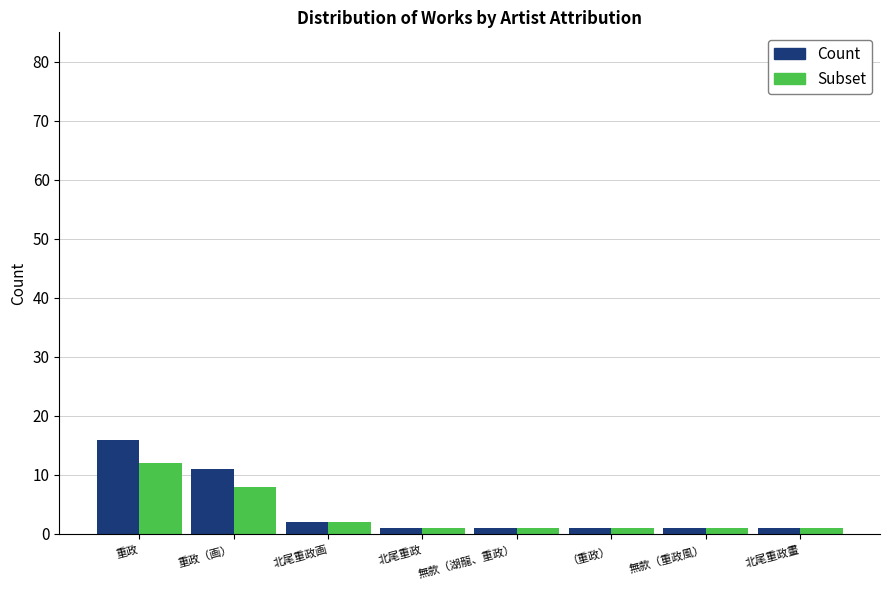

Reading right to left, what are all the values shown in this chart?

Count: 1	1	1	1	1	2	11	16
Subset: 1	1	1	1	1	2	8	12